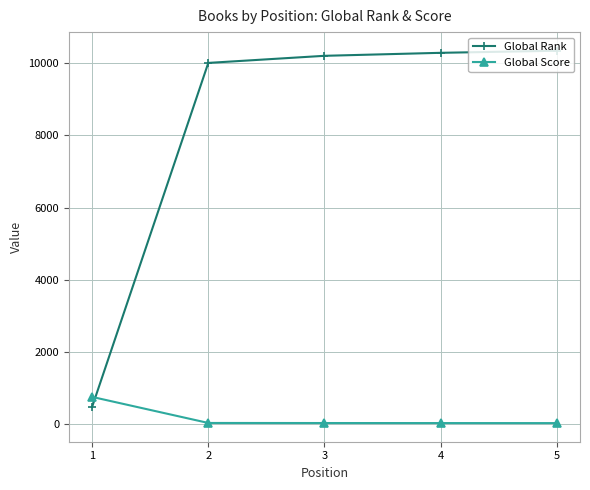

What is the average value of the Global Score series?

163